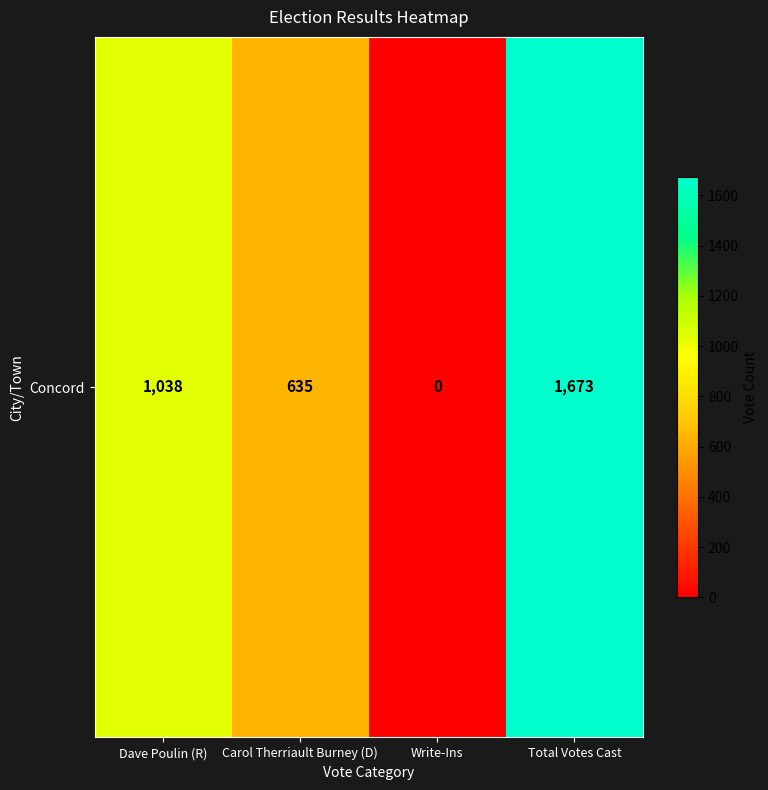

What is the ratio of the value at Total Votes Cast to the value at Dave Poulin (R)?

1.6